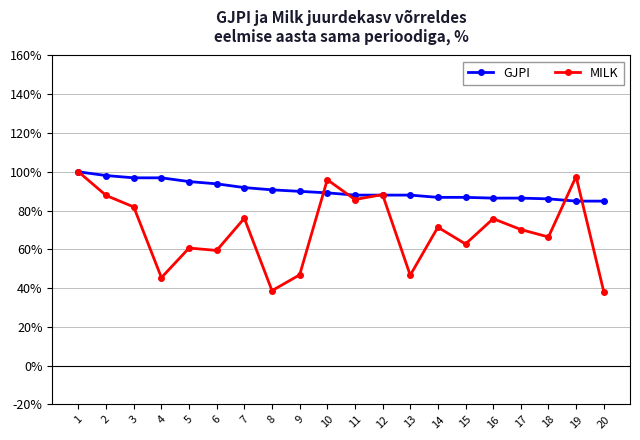

What is the total value across all series at 10?

185.1